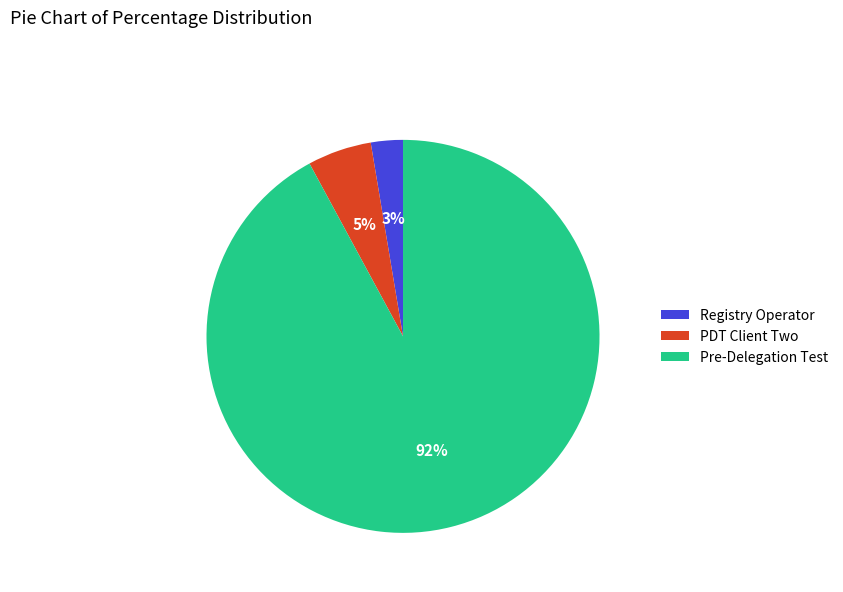

Count the number of slices in the pie.

3